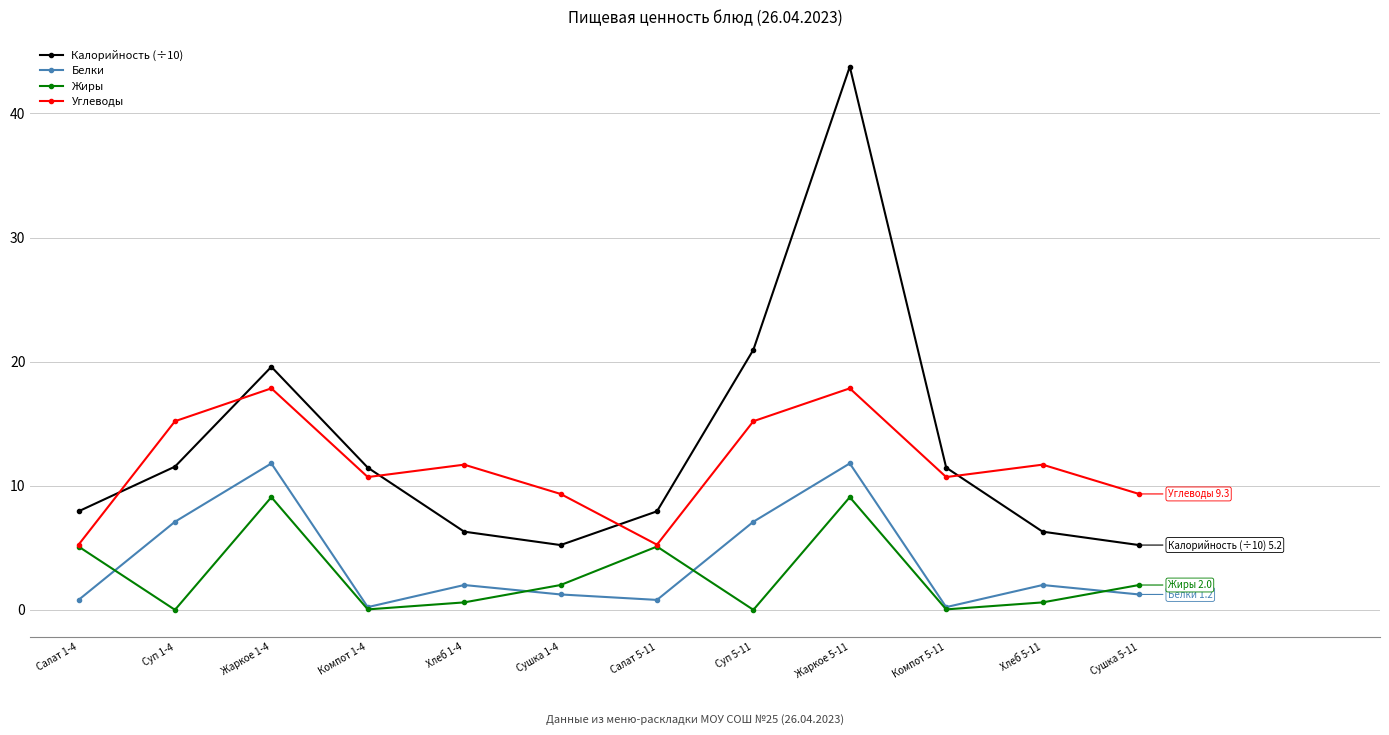

Is the value of Белки at Салат 1-4 greater than the value of Жиры at Салат 1-4?

No